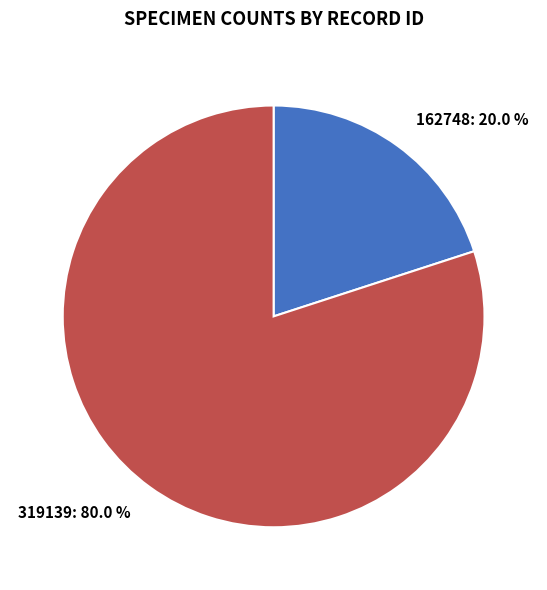

Which category has the biggest portion of the pie?

319139